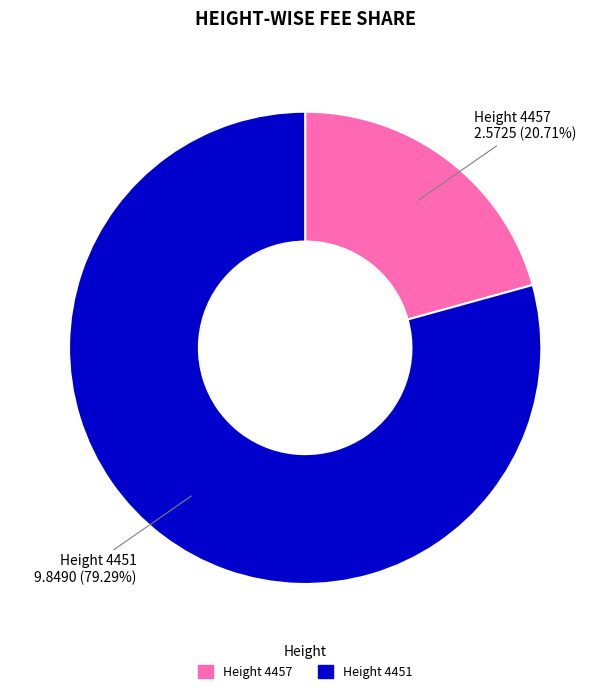

Is there a majority slice in this chart?

Yes